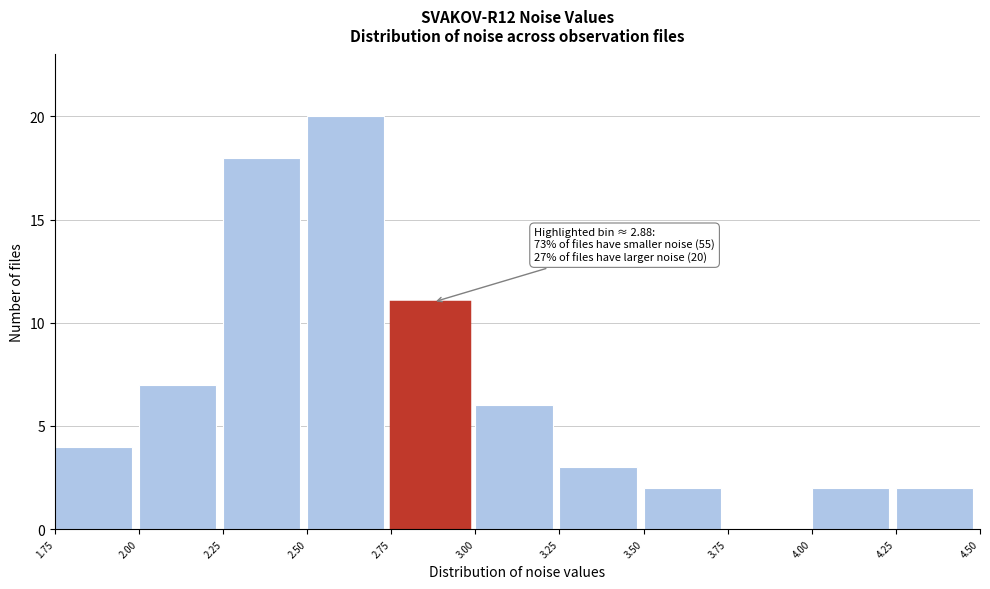

Which range on the x-axis has the tallest bar?

2.50 to 2.75